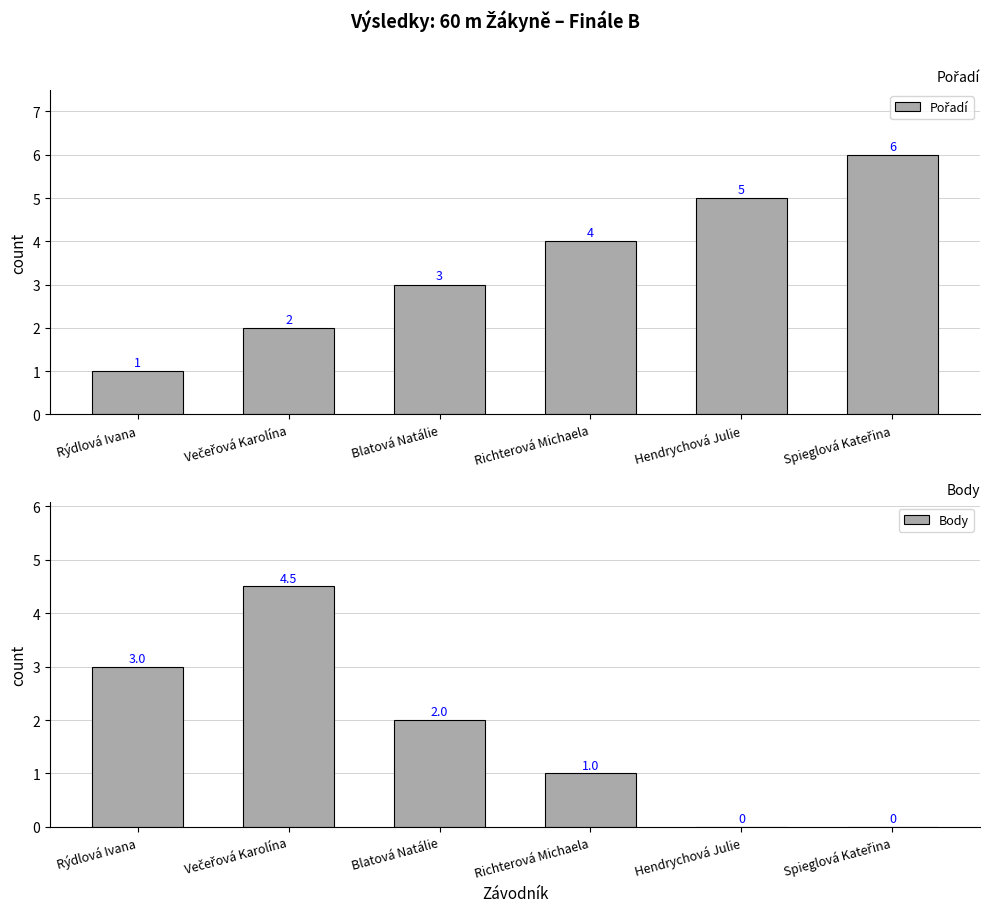

Which label corresponds to the smallest value in the chart?

Hendrychová Julie